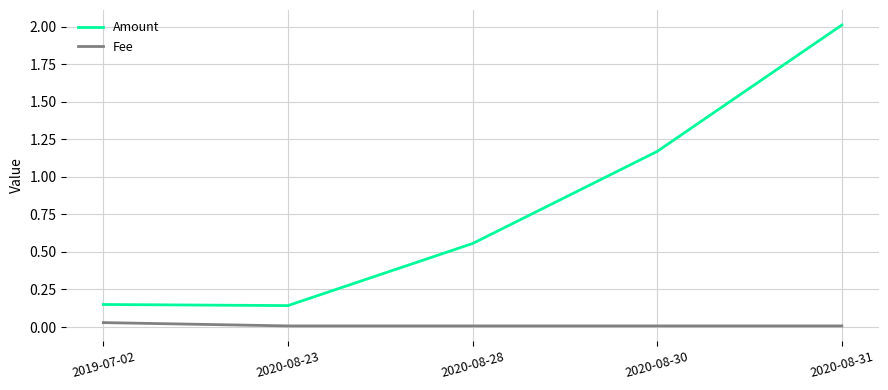

How many Fee values are between 0 and 1?

5